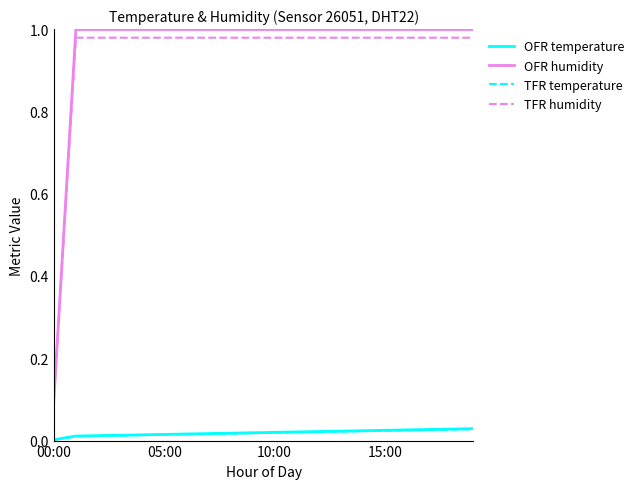

Which series has the largest range (max minus min)?

OFR humidity